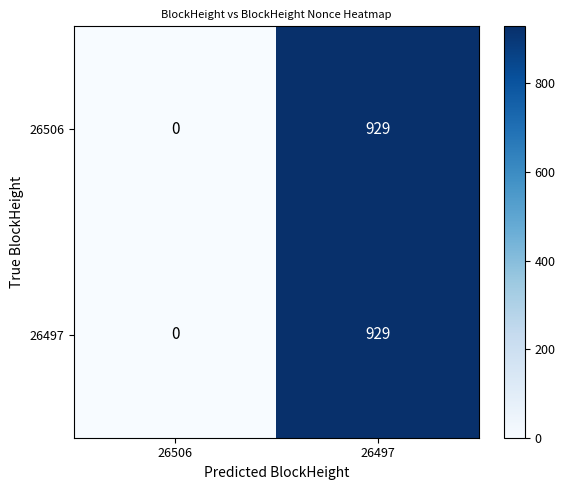

What is the maximum value shown in the chart?

929